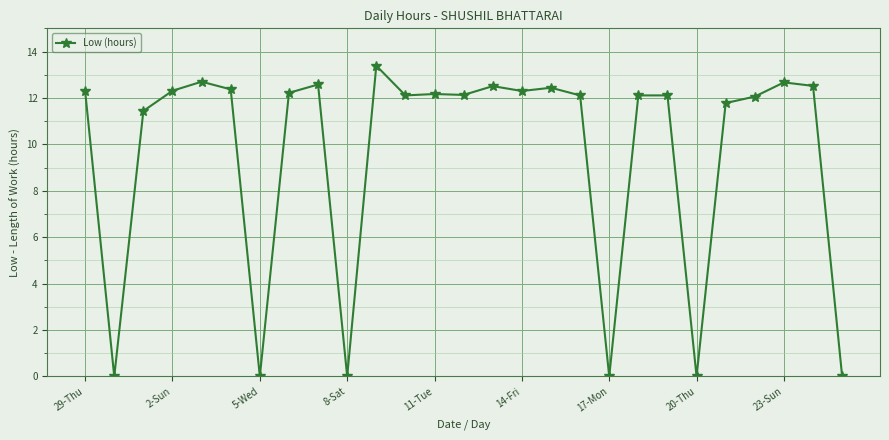

What is the average value?

9.6